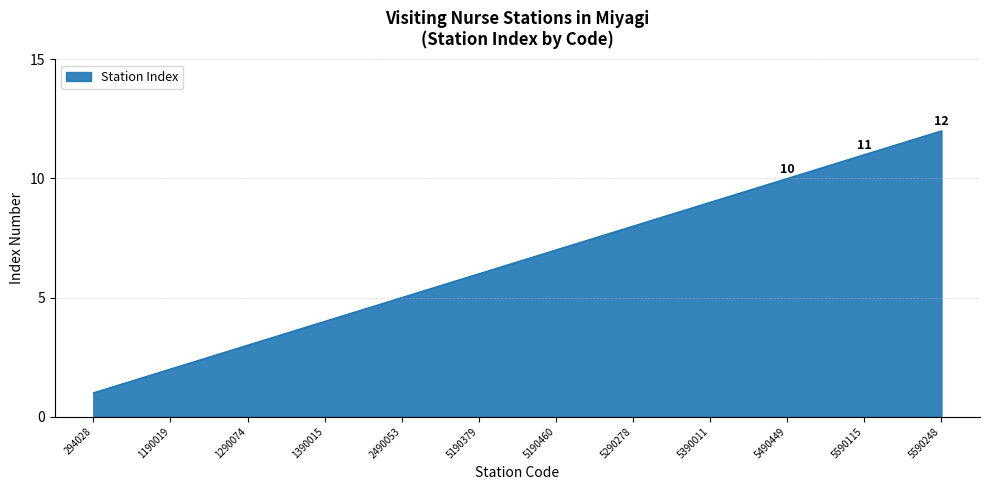

Reading left to right, transcribe all the data shown in this chart.

294028=1	1190019=2	1290074=3	1390015=4	2490053=5	5190379=6	5190460=7	5290278=8	5390011=9	5490449=10	5590115=11	5590248=12